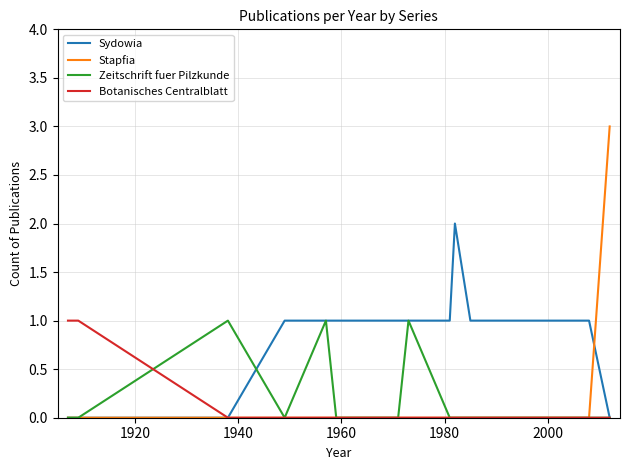

What is the greatest value displayed?

3